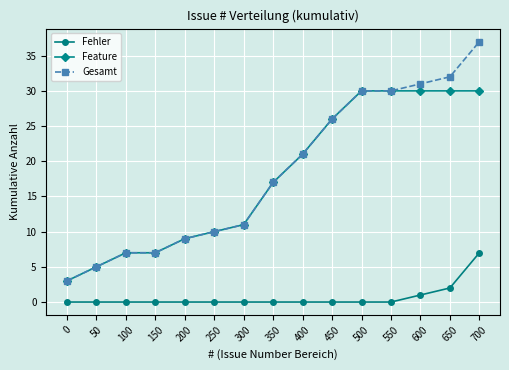

True or false: Fehler has a value of 0 at 0.

True